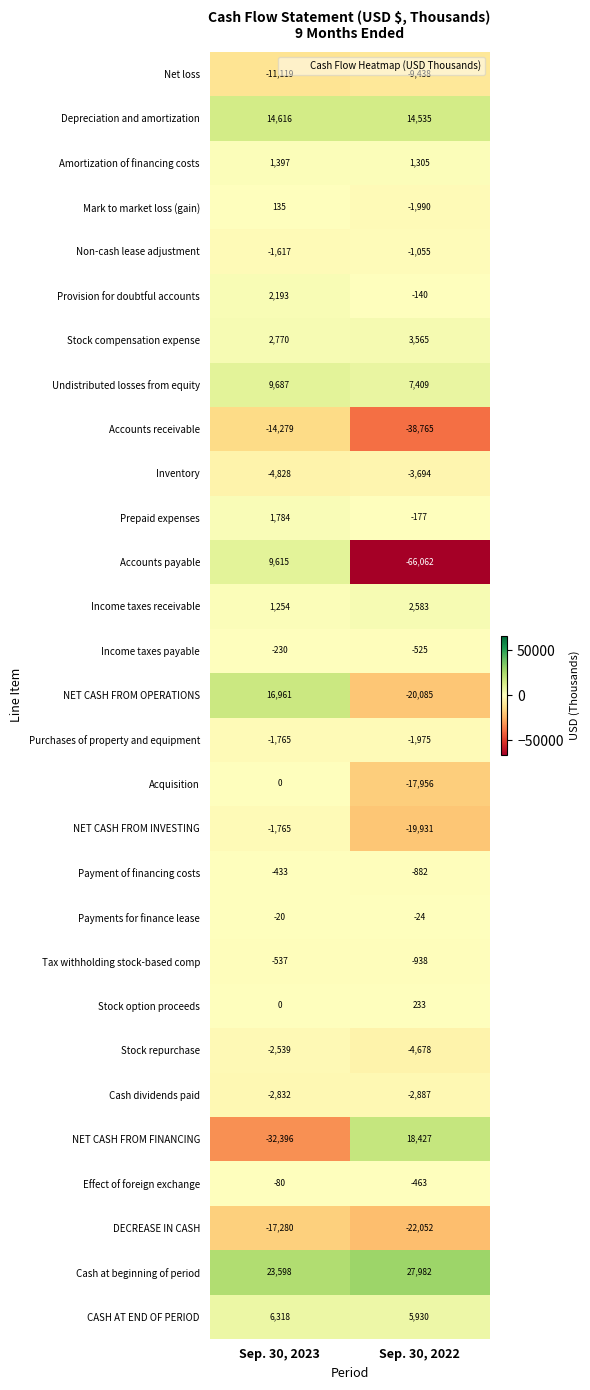

What is the sum of all Non-cash lease adjustment values?

-2672